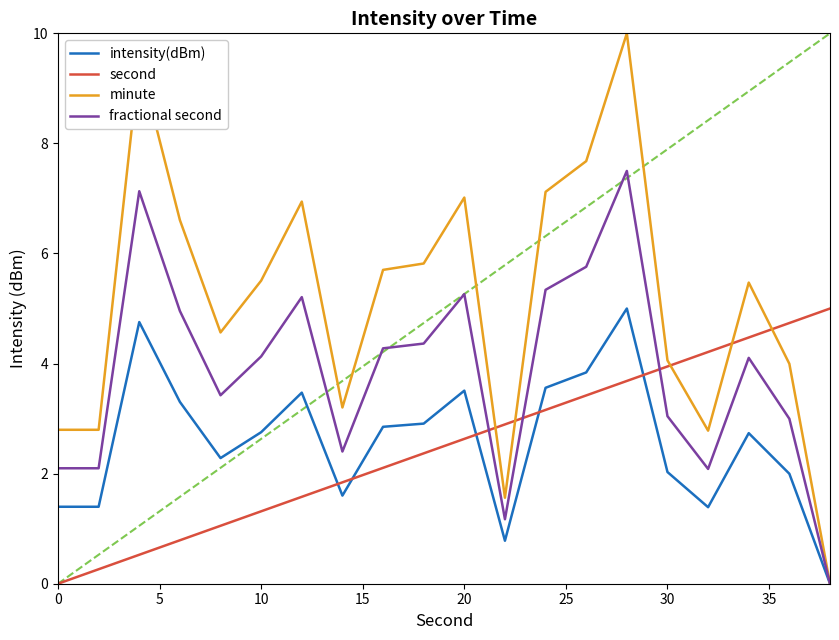

True or false: intensity(dBm) and minute intersect in this chart.

False